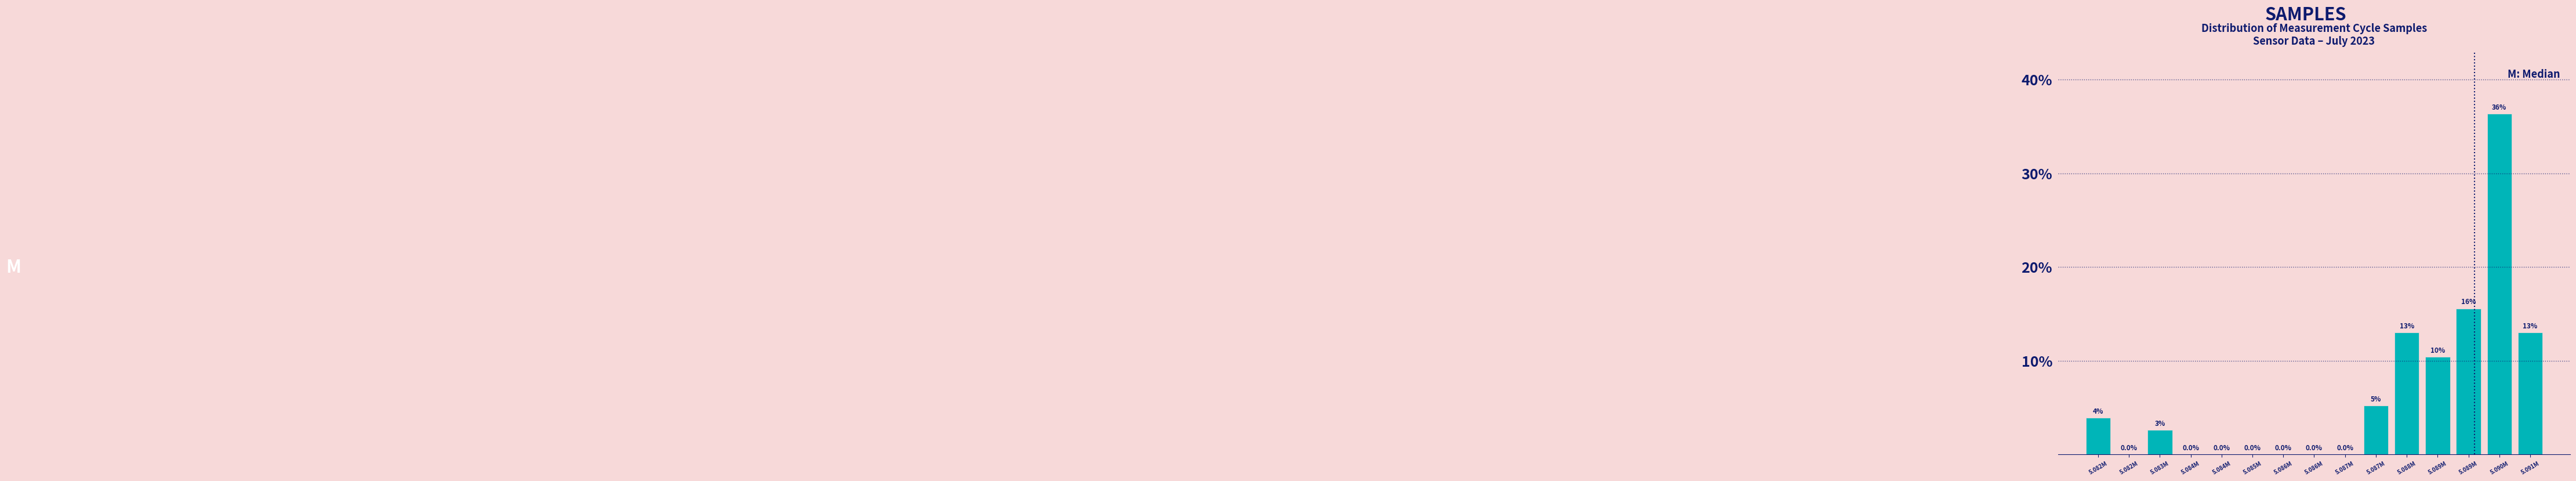

How many series are shown in this chart?

1